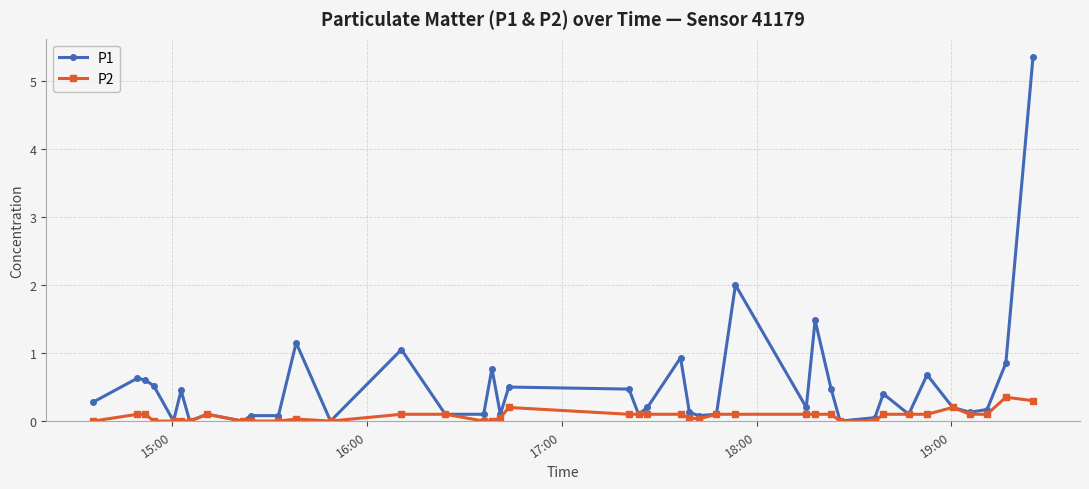

True or false: P2 has more than 1 interior local peaks.

True